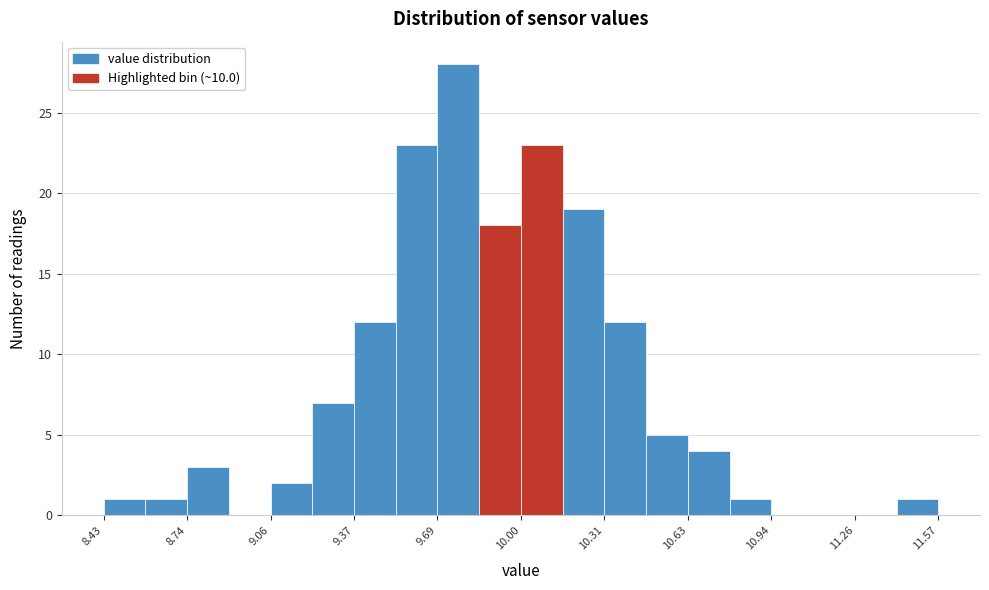

Around what value on the x-axis is the tallest bar? Give the approximate position of its centre, as read against the axis.

9.75